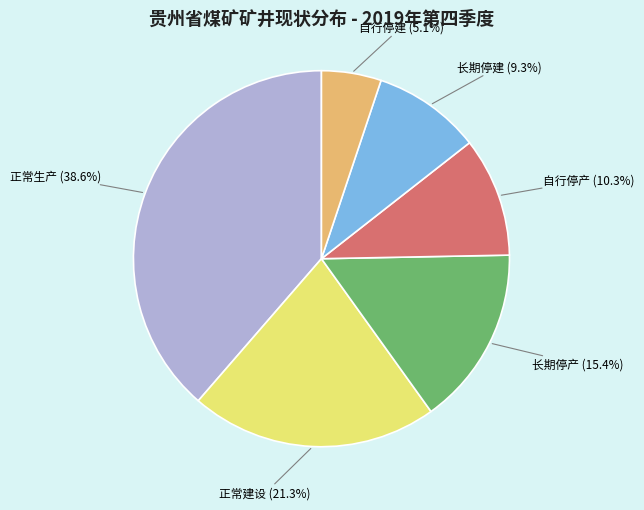

Is there any slice that represents more than half of the pie?

No